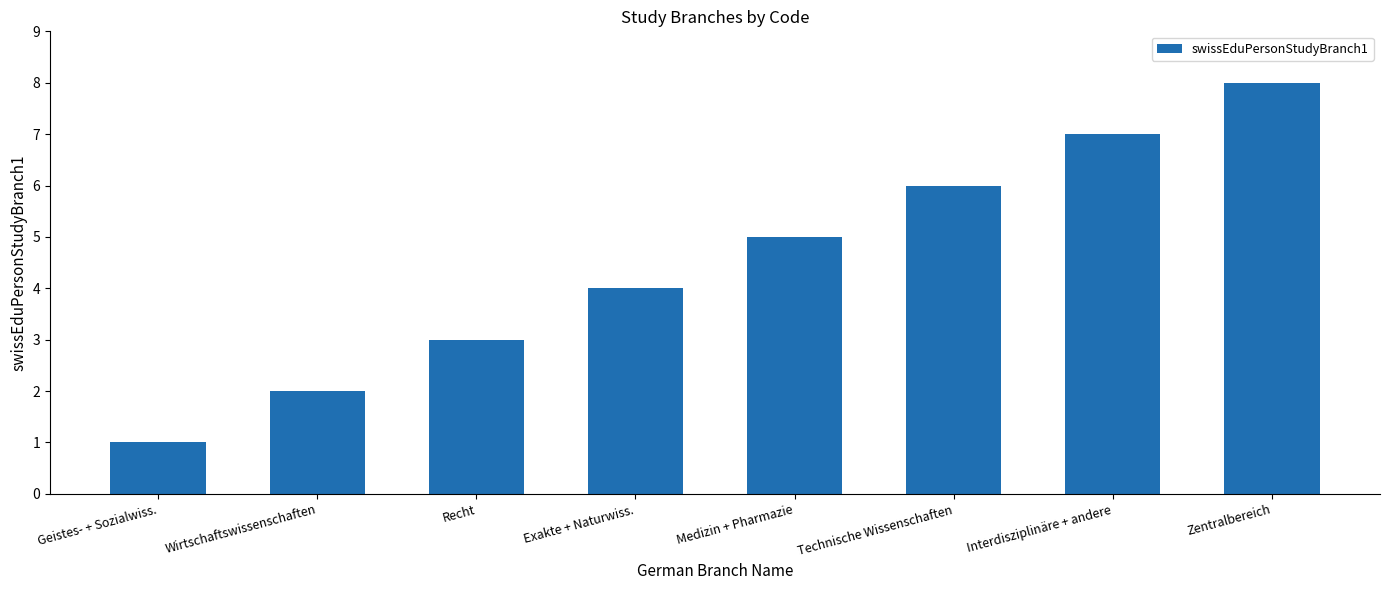

List the labels in order of value, largest first.

Zentralbereich, Interdisziplinäre + andere, Technische Wissenschaften, Medizin + Pharmazie, Exakte + Naturwiss., Recht, Wirtschaftswissenschaften, Geistes- + Sozialwiss.